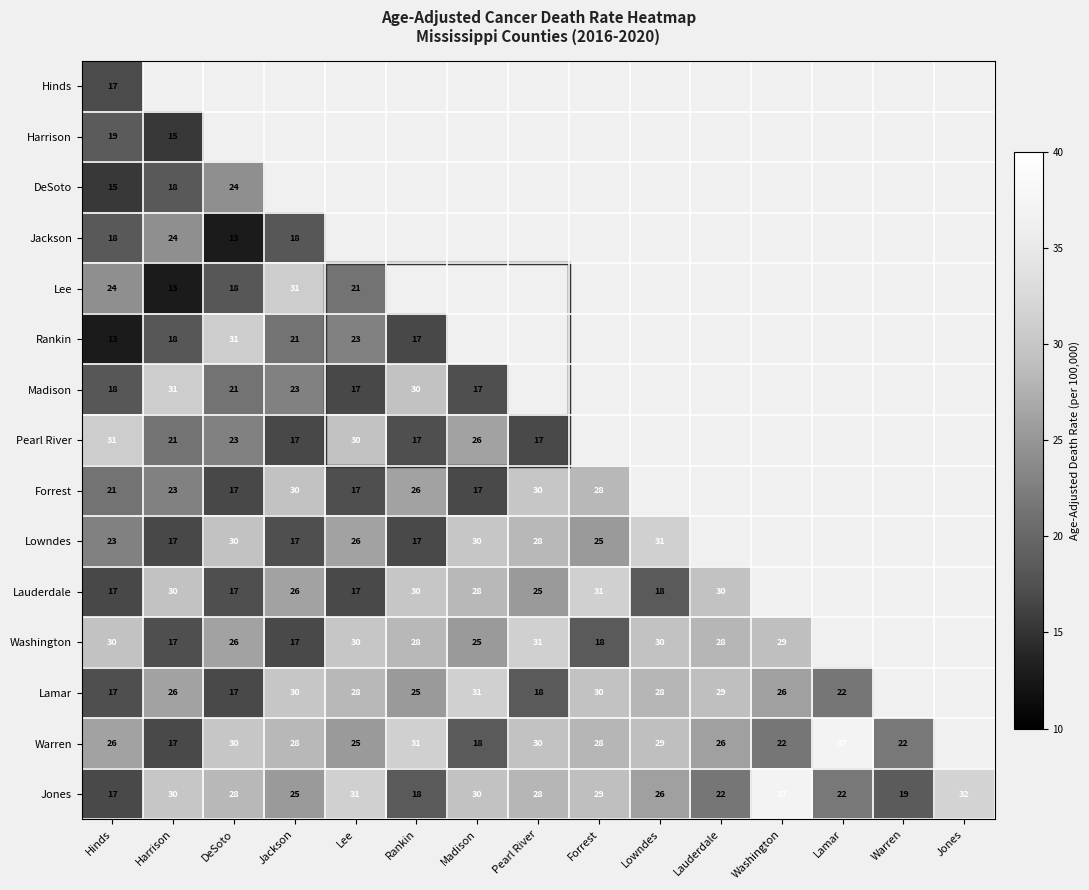

How many distinct data groups are displayed?

15